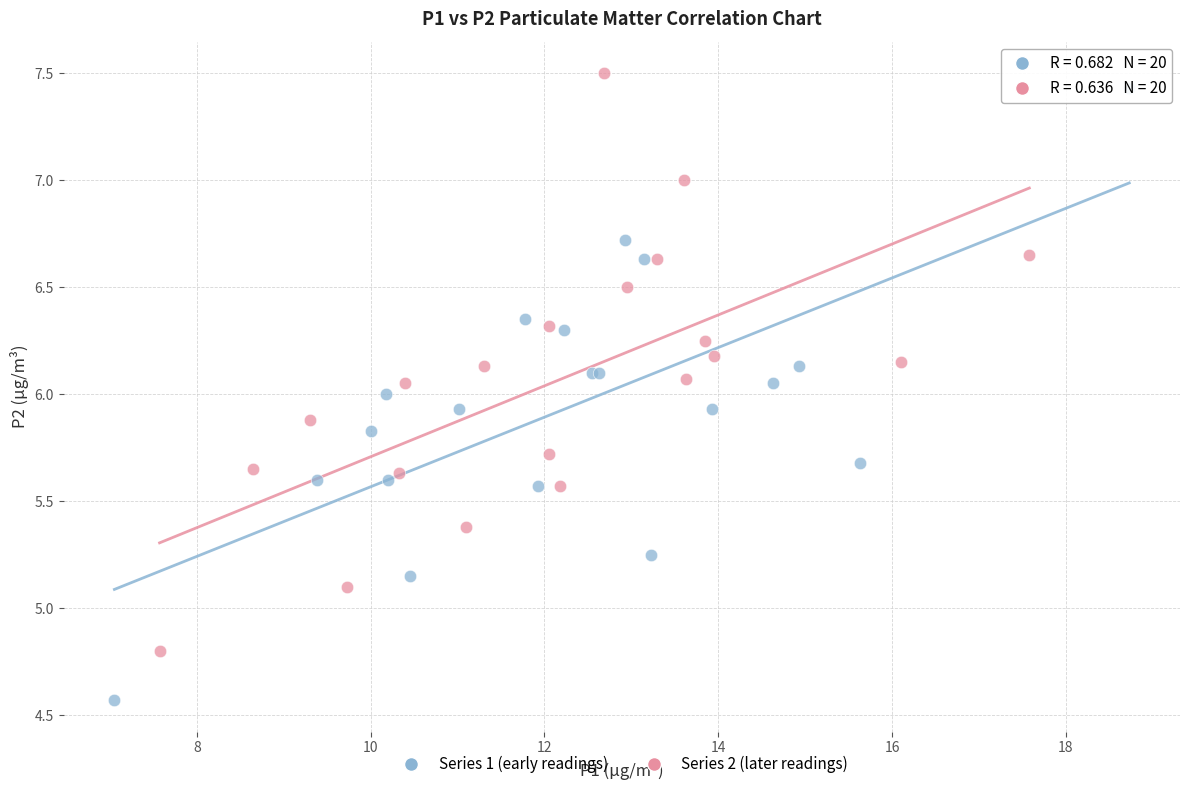

What are all the series names shown in the legend?

Series 1 (early readings), Series 2 (later readings)